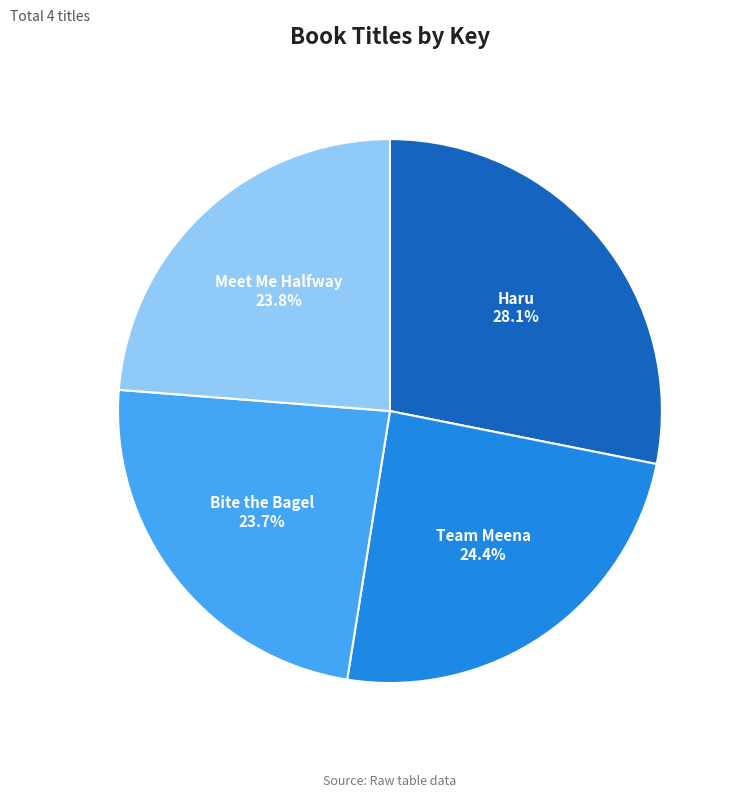

To the nearest percent, what percentage of the pie is Haru?

28%